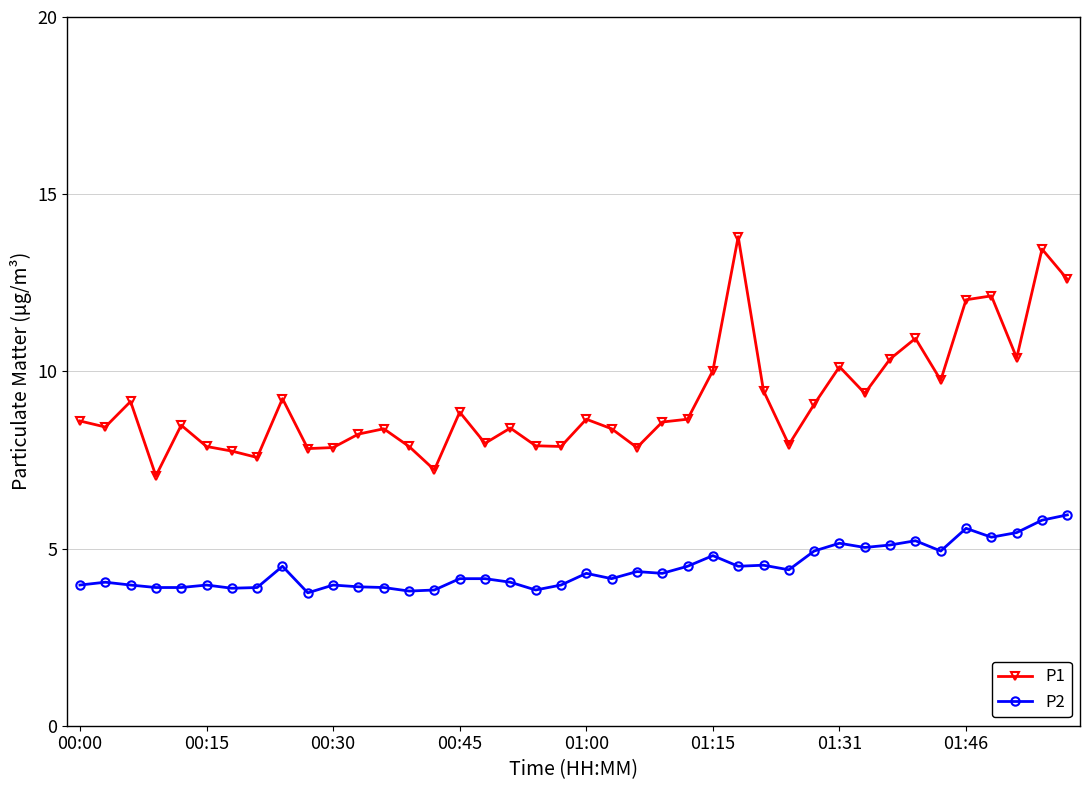

True or false: P2 has more than 1 points higher than both neighbors.

True